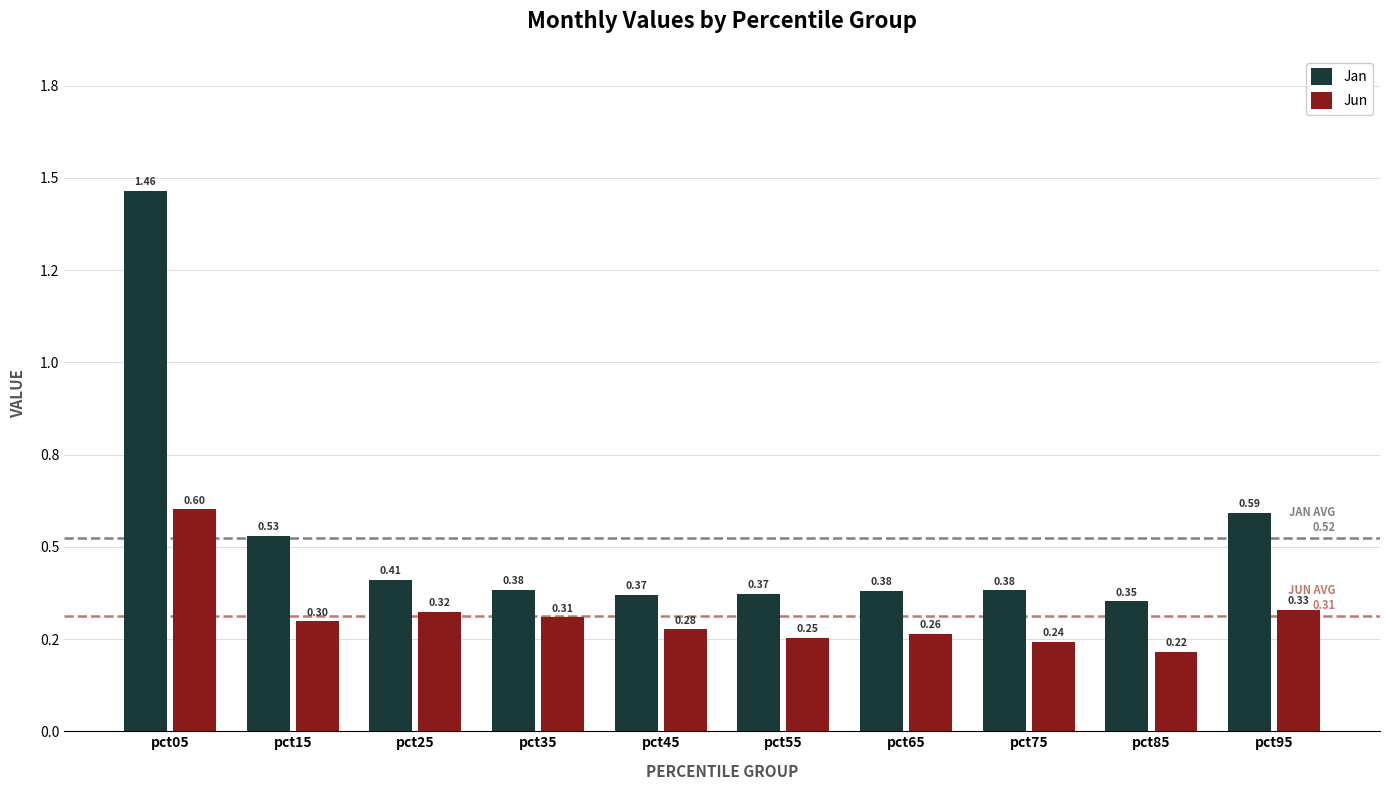

What is the total value across all series at pct85?

0.6